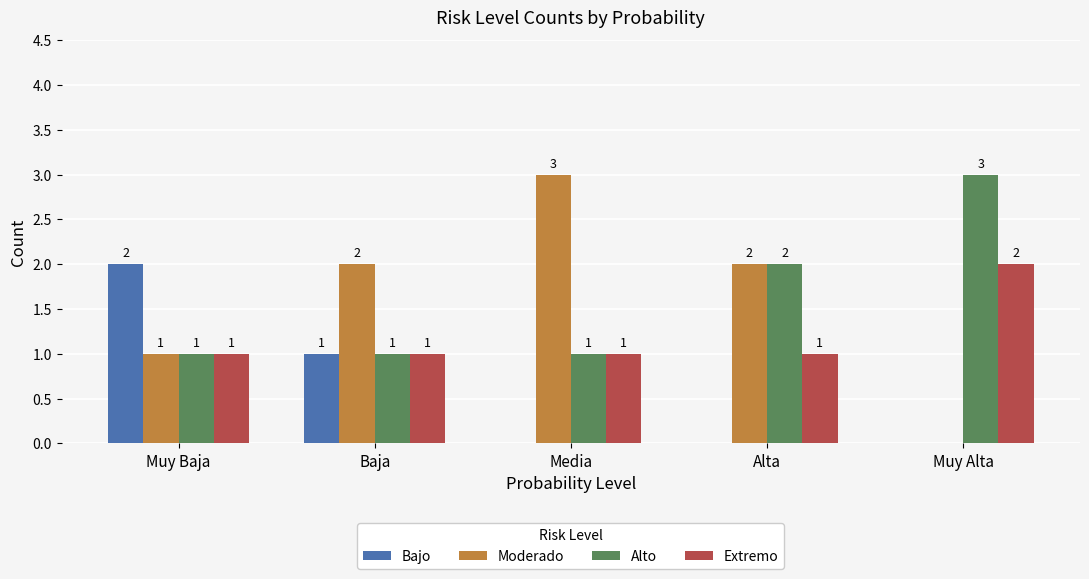

What is the total value across all series at Alta?

5